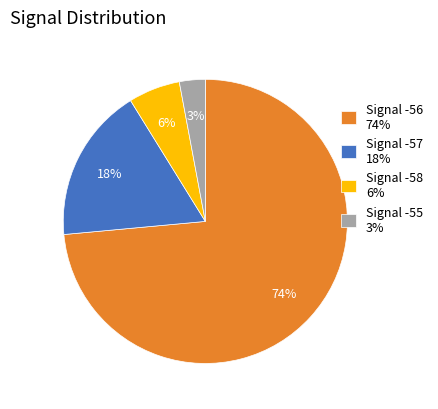

The Signal -57 18% slice represents 23% of the pie. True or false?

False